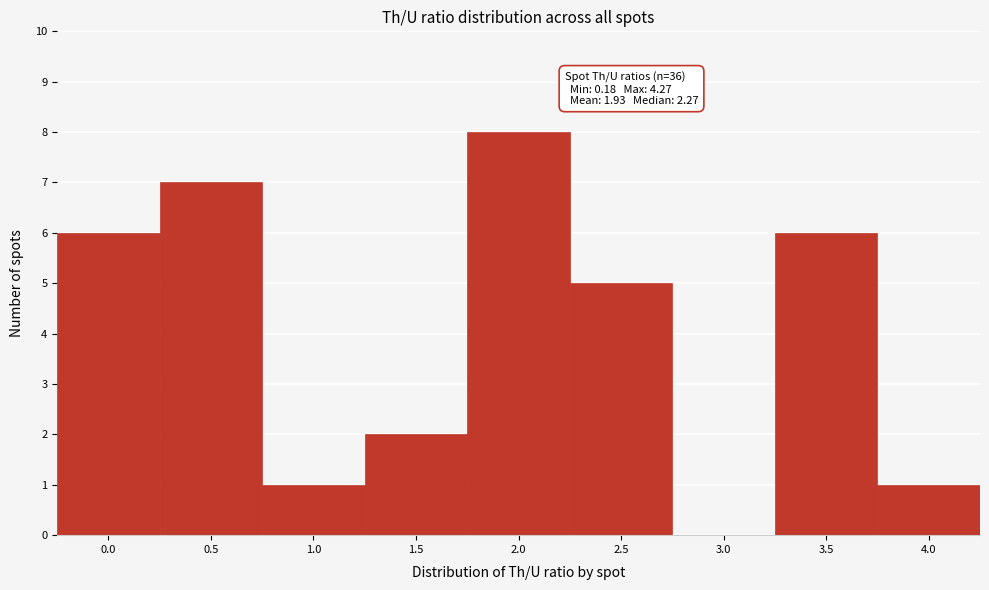

Reading left to right, extract all data points from this chart.

0.0=6	0.5=7	1.0=1	1.5=2	2.0=8	2.5=5	3.0=0	3.5=6	4.0=1